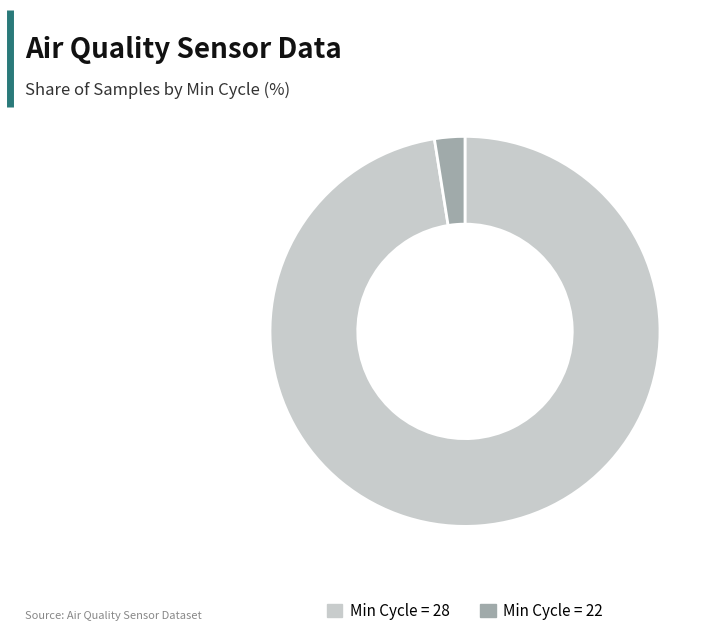

Does any single category account for the majority?

Yes